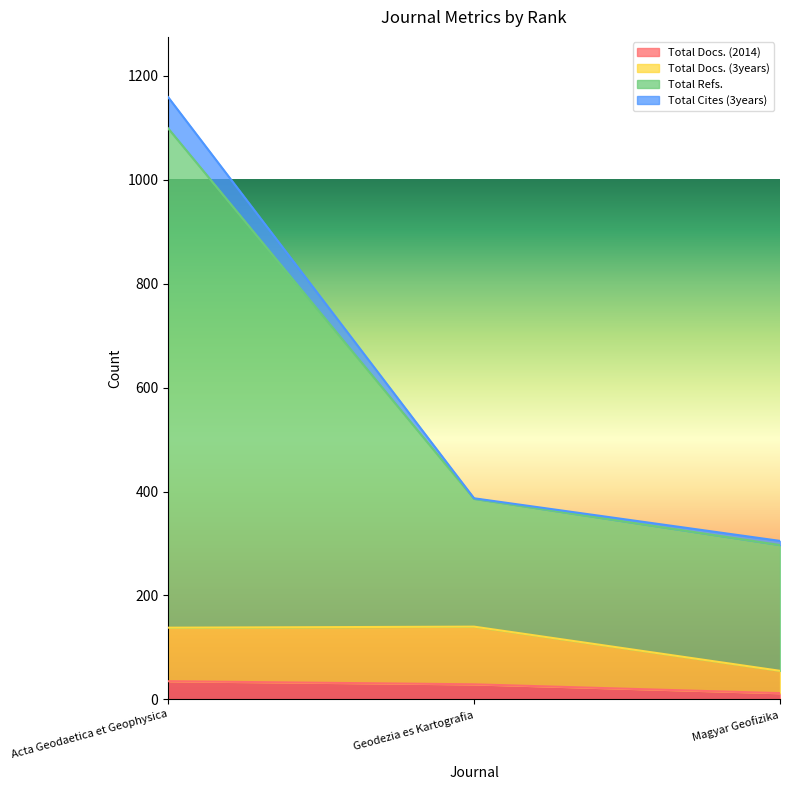

Does the chart display data point markers on the line(s)?

No